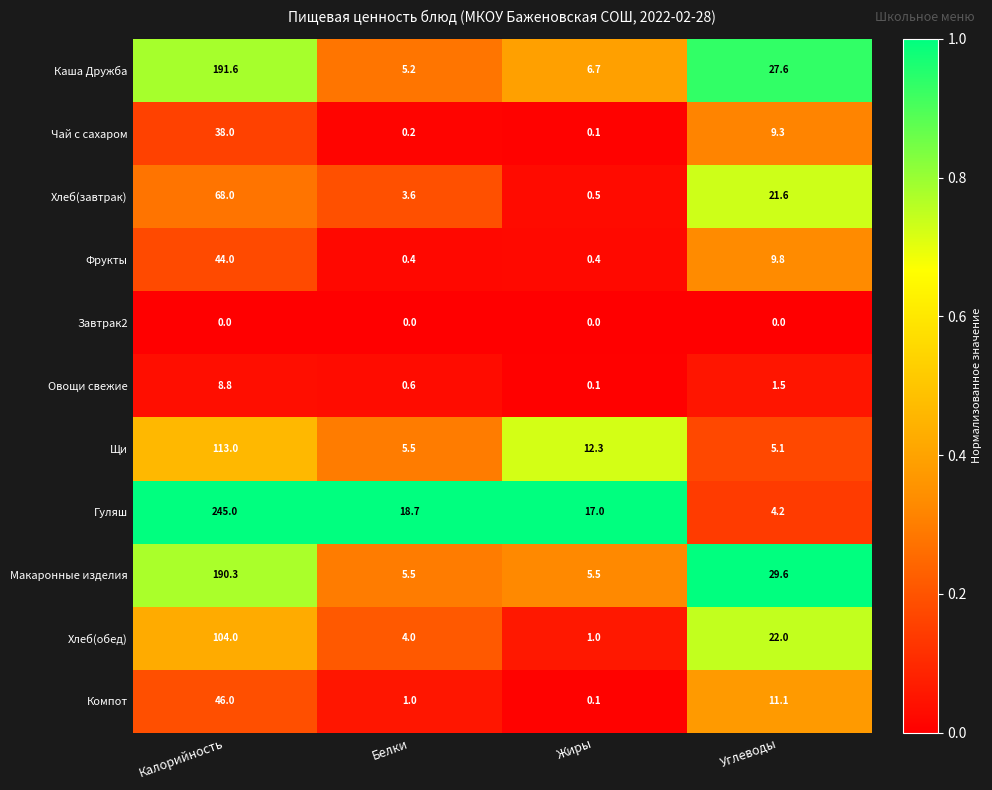

Which series has the largest total across all categories?

Гуляш